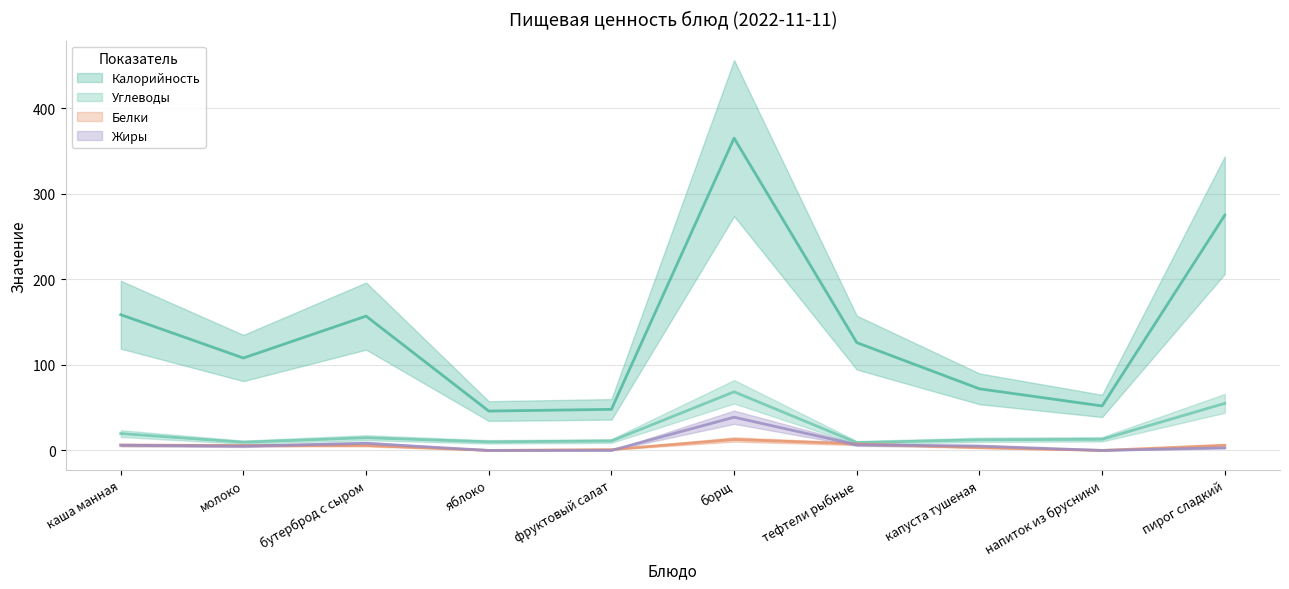

Does the chart have visible grid lines?

Yes